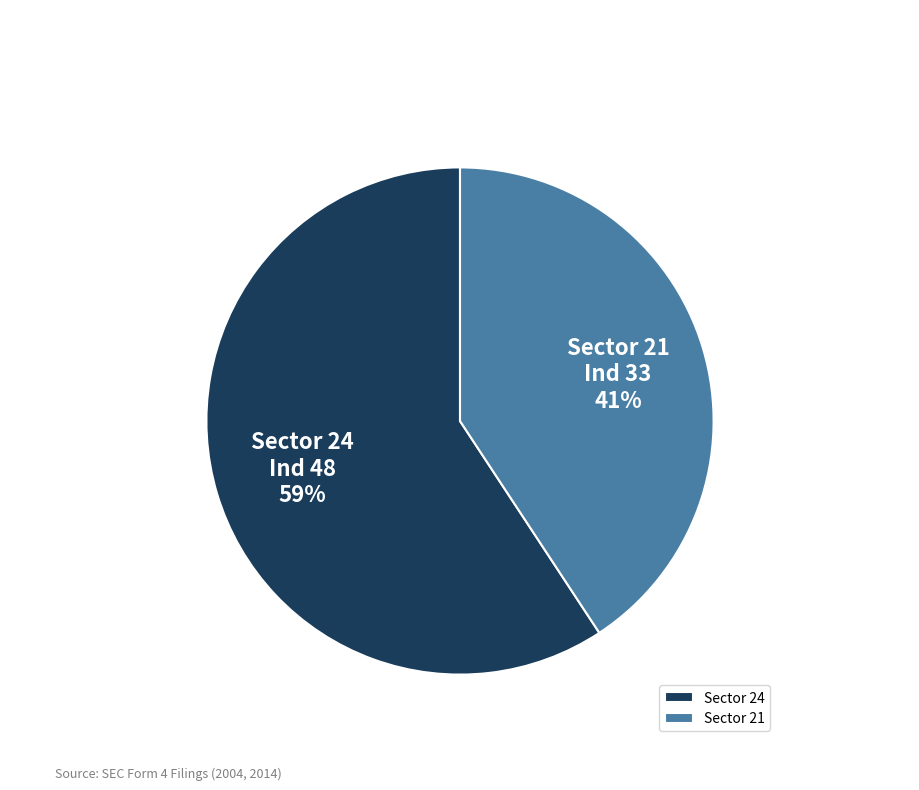

Count the number of slices in the pie.

2